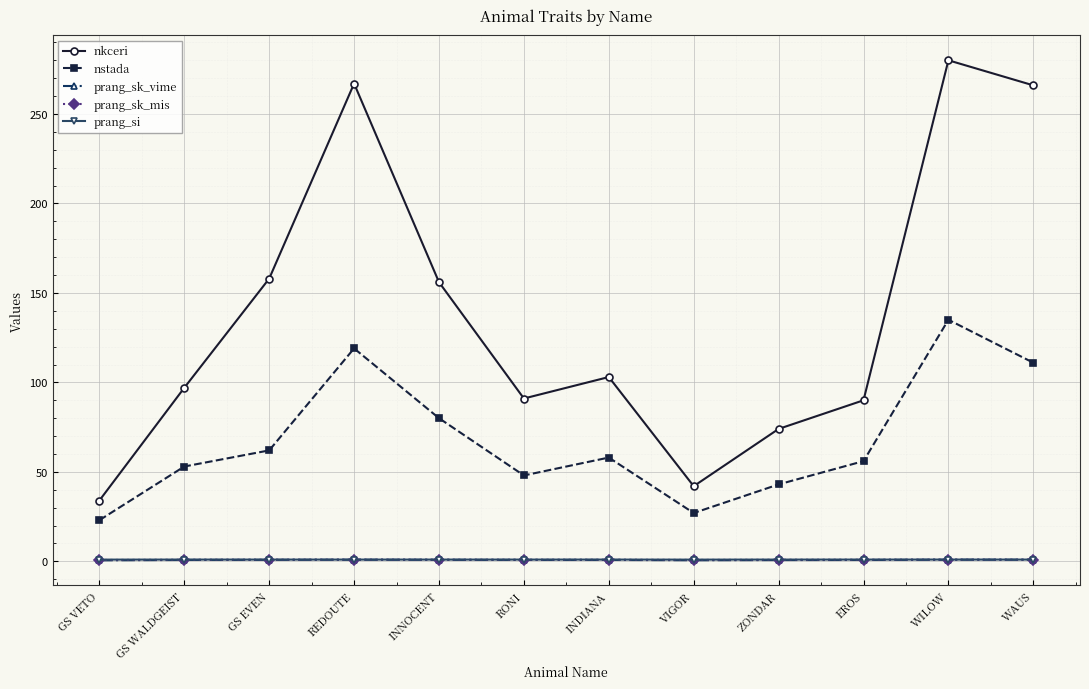

The value of nkceri at GS WALDGEIST is 97.0. True or false?

True